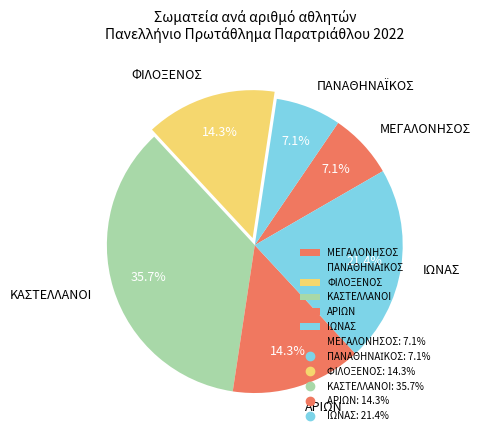

Count the number of slices in the pie.

6